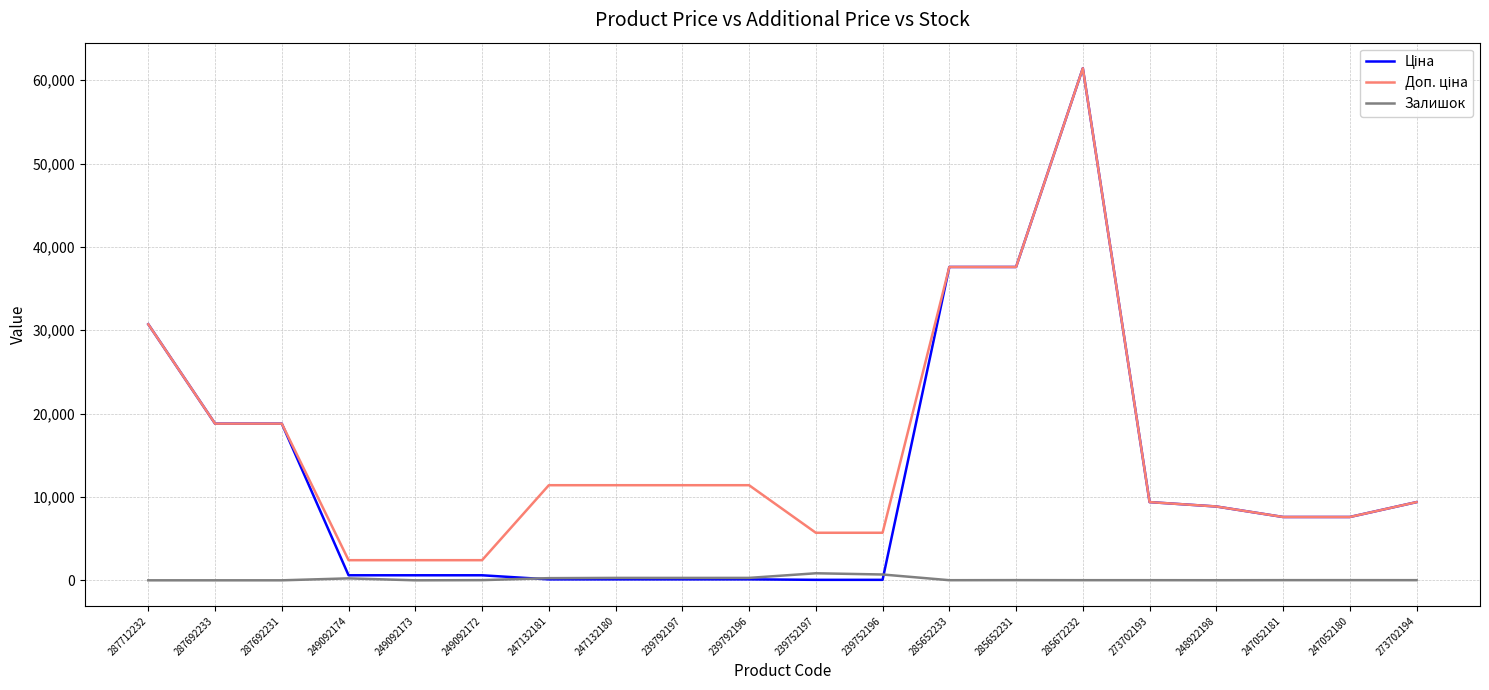

What is the maximum value shown in the chart?

61434.3